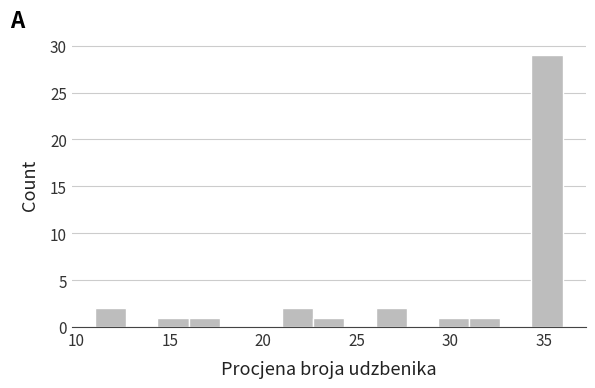

Read against the x-axis, roughly where is the centre of the tallest bar?

35.0